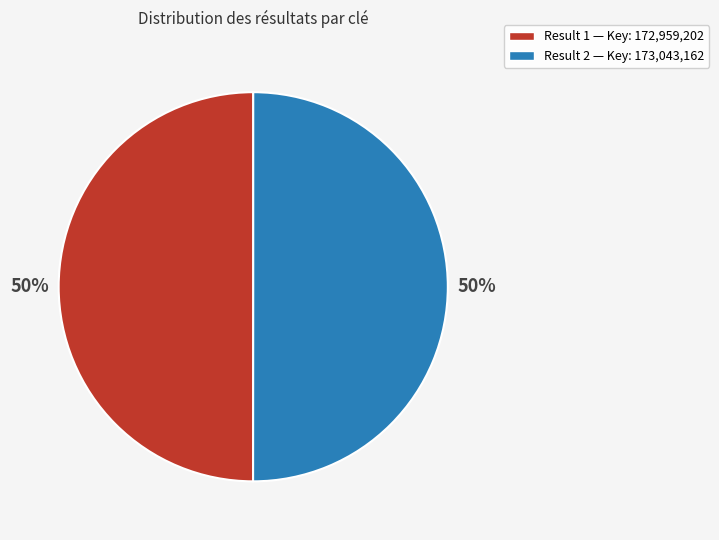

To the nearest percent, what is the average slice percentage?

50%